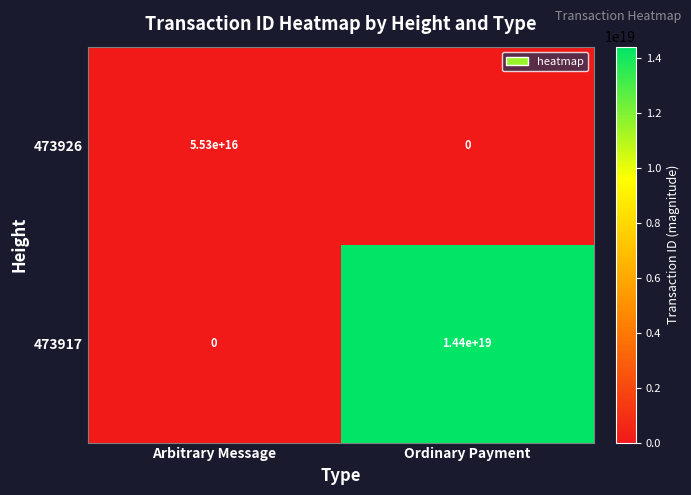

Rank the series at Arbitrary Message from highest to lowest value.

473926, 473917